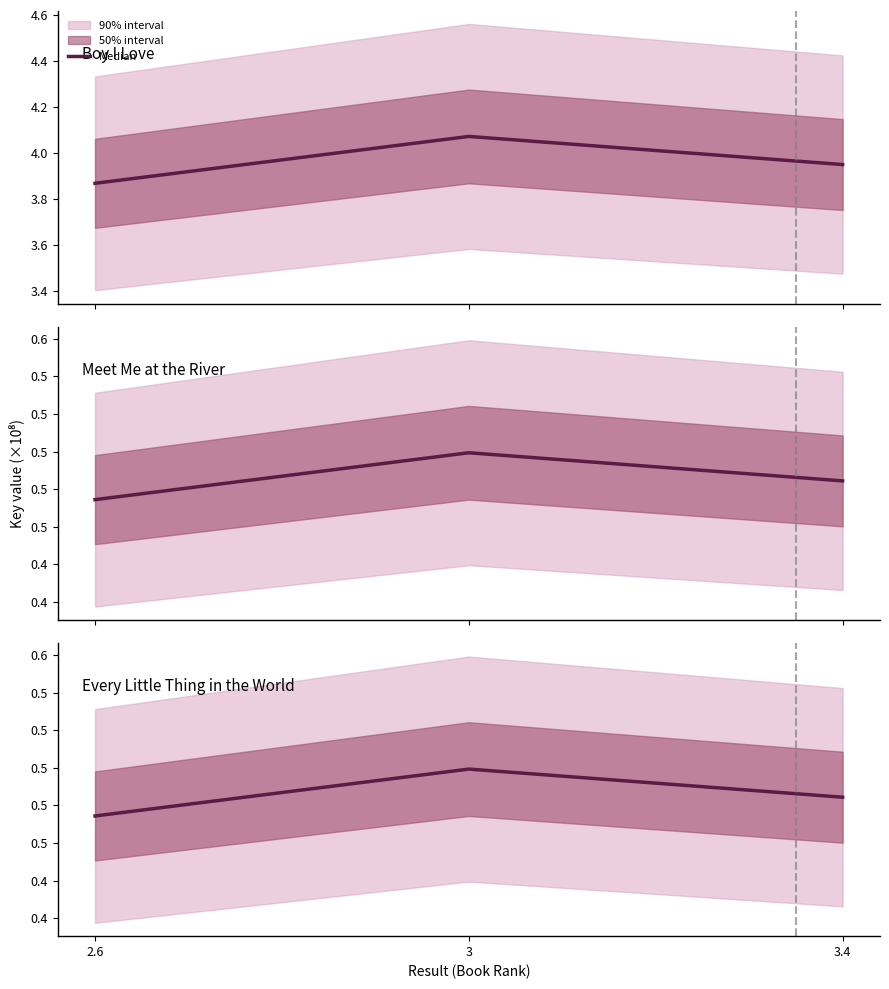

List the labels in order of value, largest first.

3, 3.4, 2.6